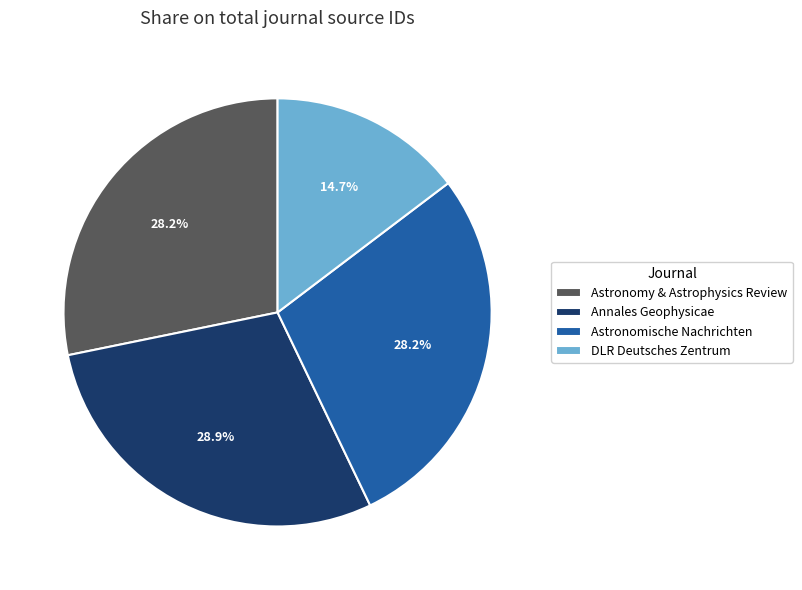

How many segments does this pie chart have?

4